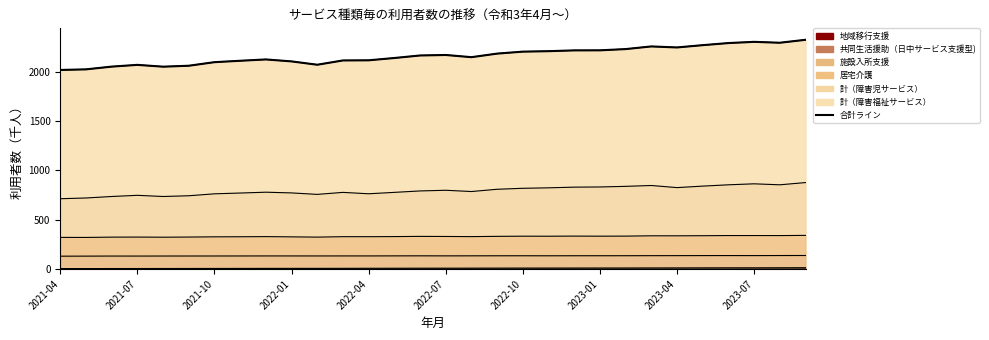

What is the difference between the second highest and second lowest values?

278.6